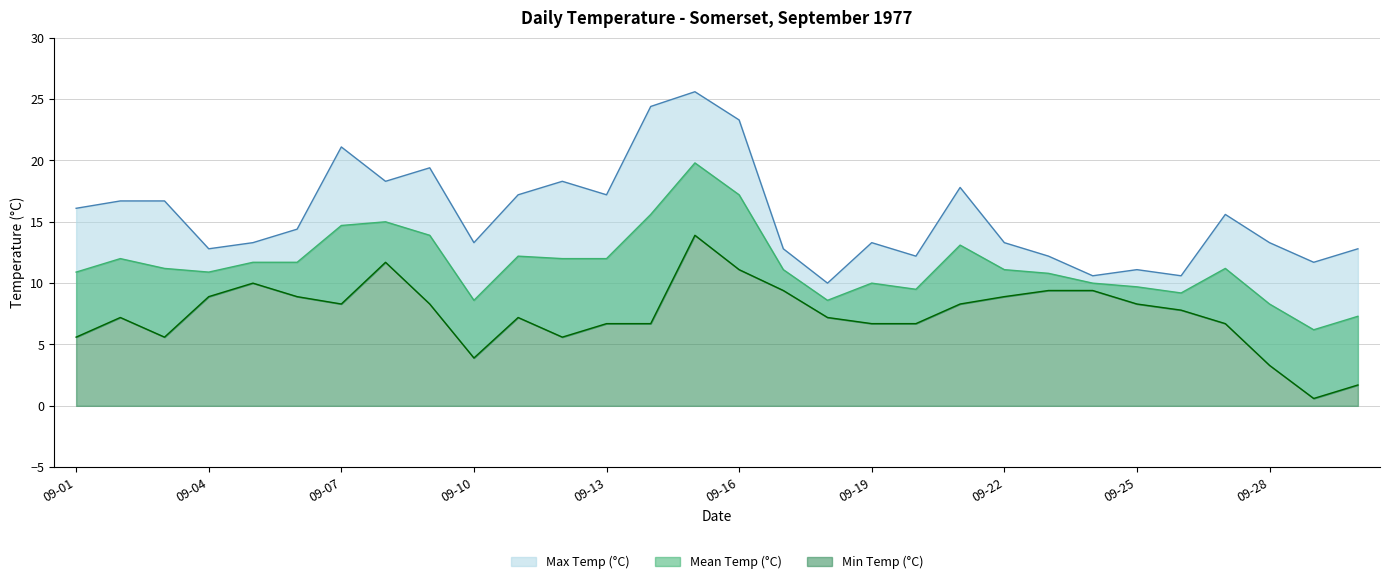

What is the maximum value shown in the chart?

25.6